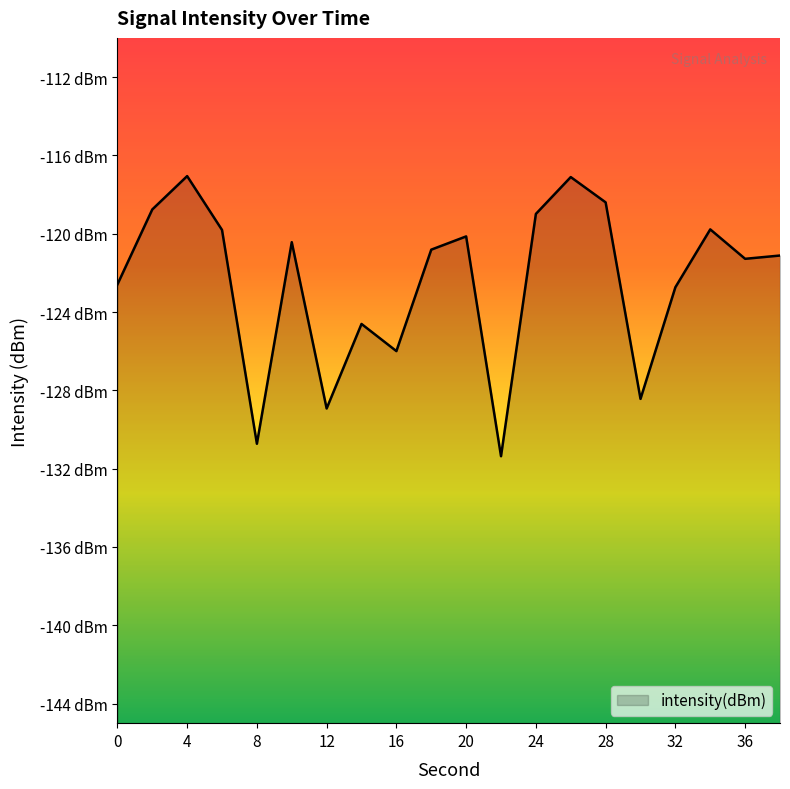

Count the number of values greater than -120.

7